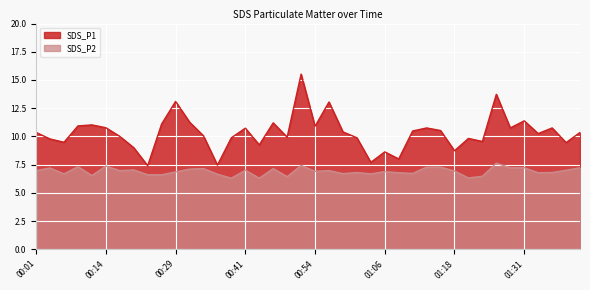

What is the difference between the second highest and minimum values in the SDS_P1 series?

6.3